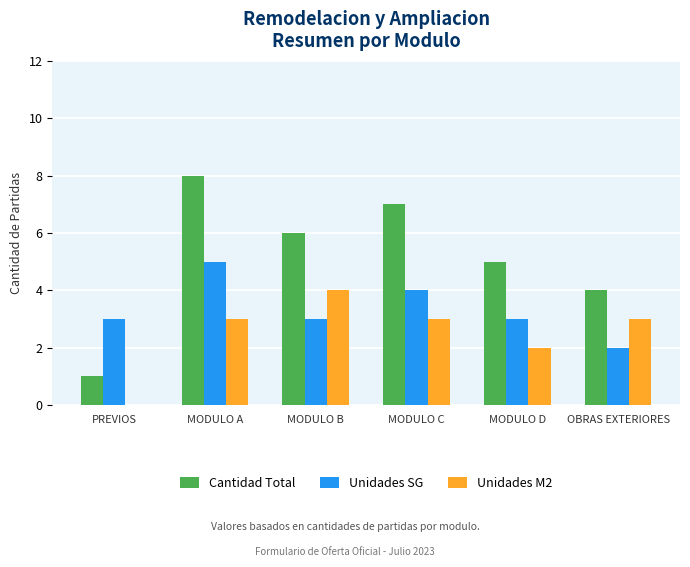

What is the highest value of the Unidades SG series?

5